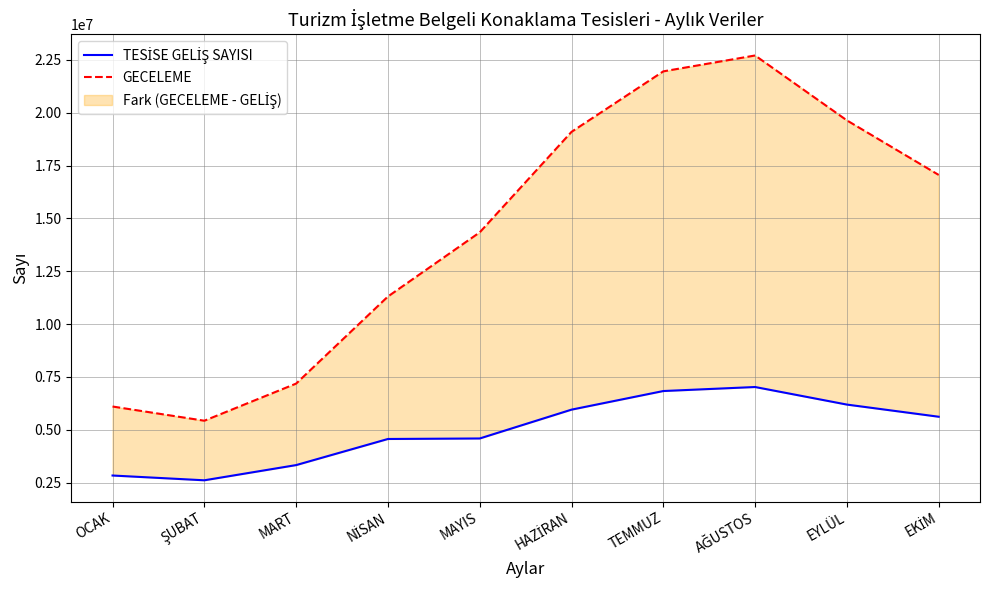

Is it true that TESİSE GELİŞ SAYISI equals 5614434 at EKİM?

True